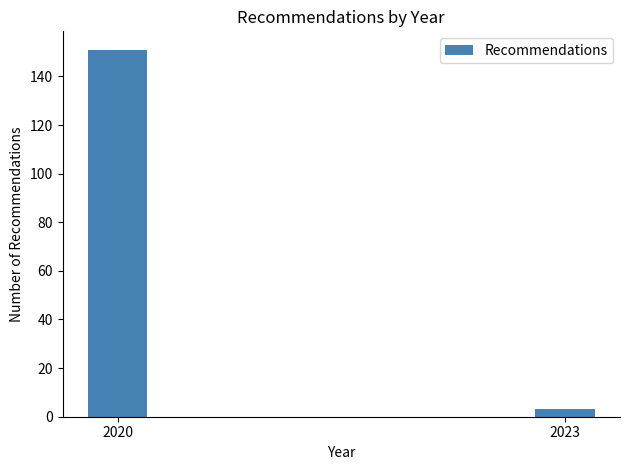

Reading left to right, transcribe all the data shown in this chart.

151	3